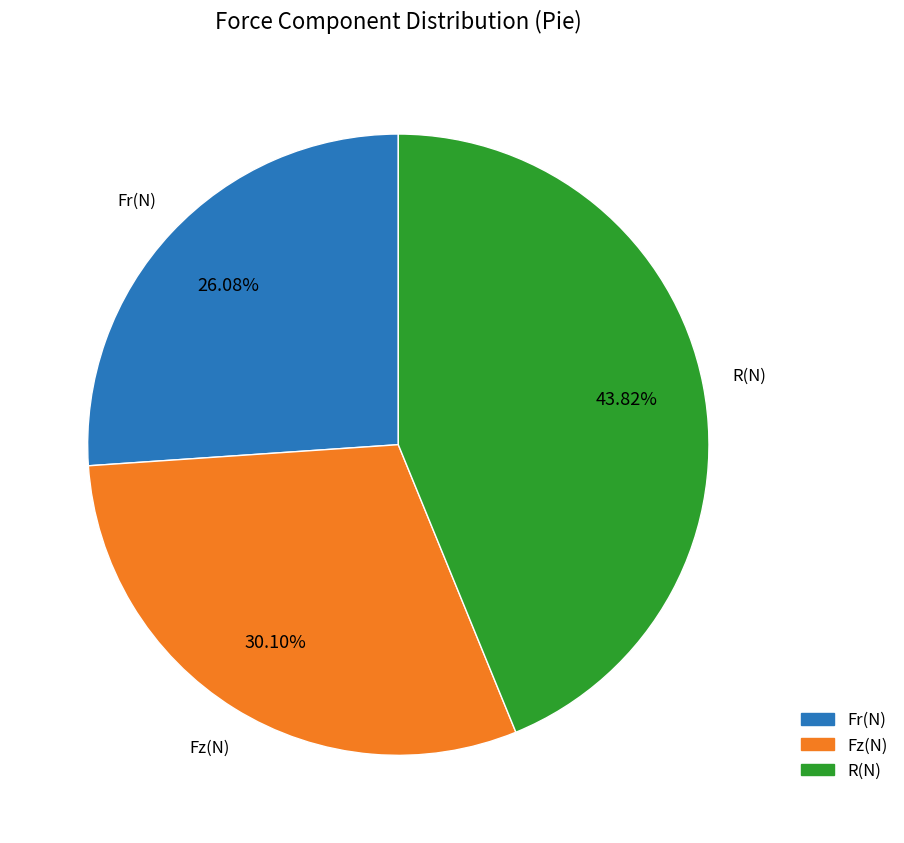

Count the number of slices in the pie.

3